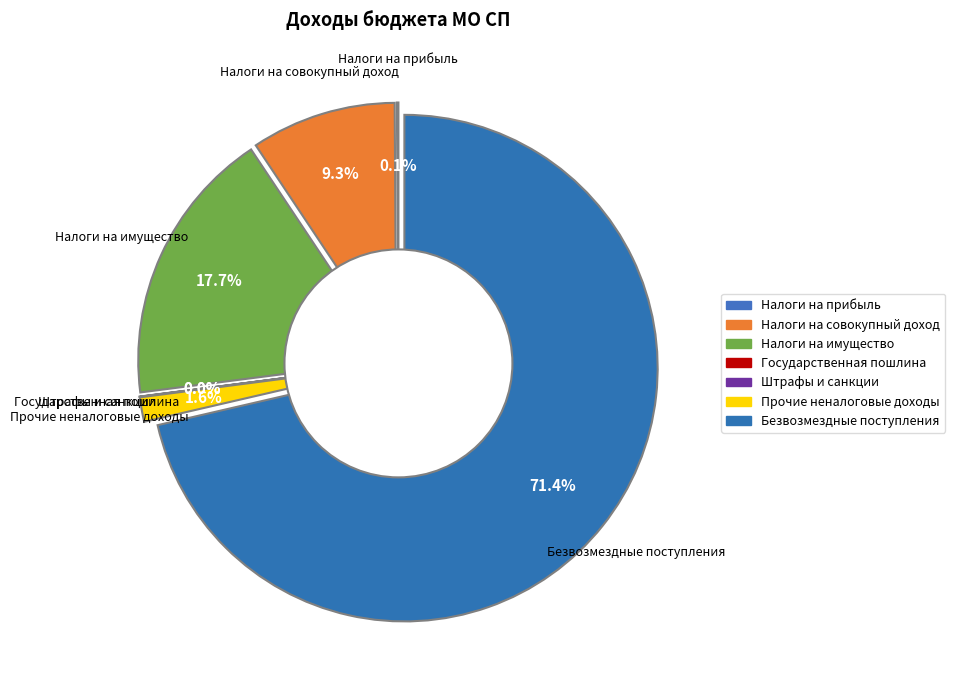

To the nearest percent, what is the average slice percentage?

14%